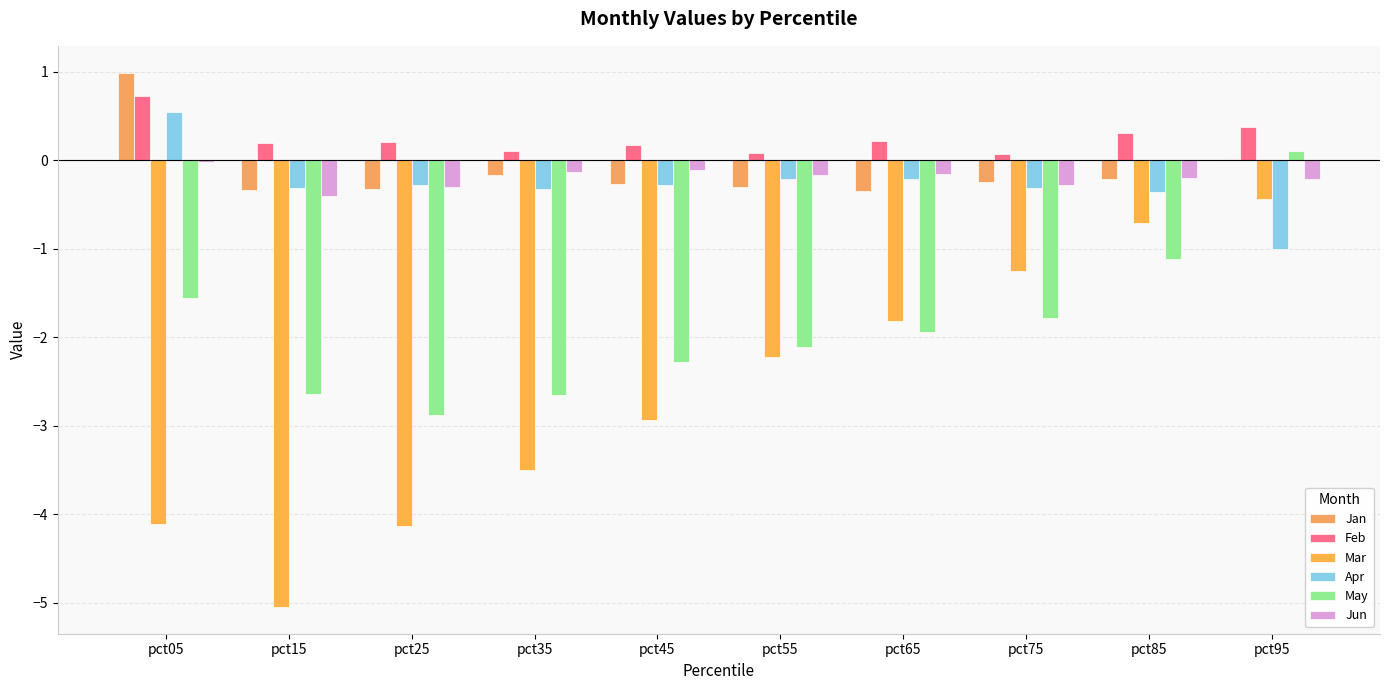

What is the difference between the Apr values at pct15 and pct95?

0.7